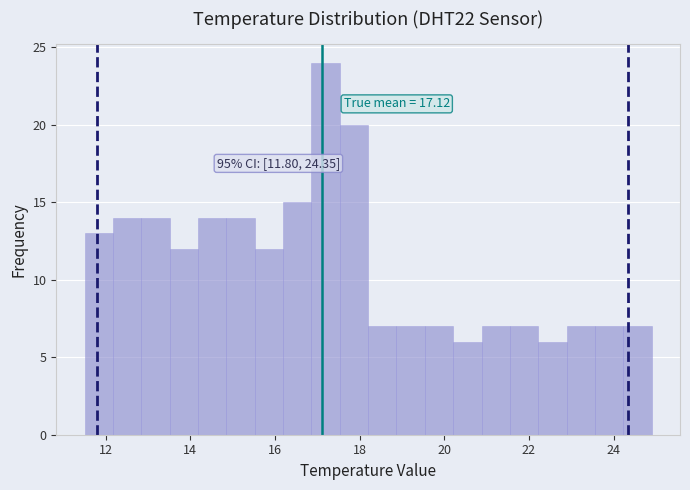

Around what value on the x-axis is the tallest bar? Give the approximate position of its centre, as read against the axis.

17.2